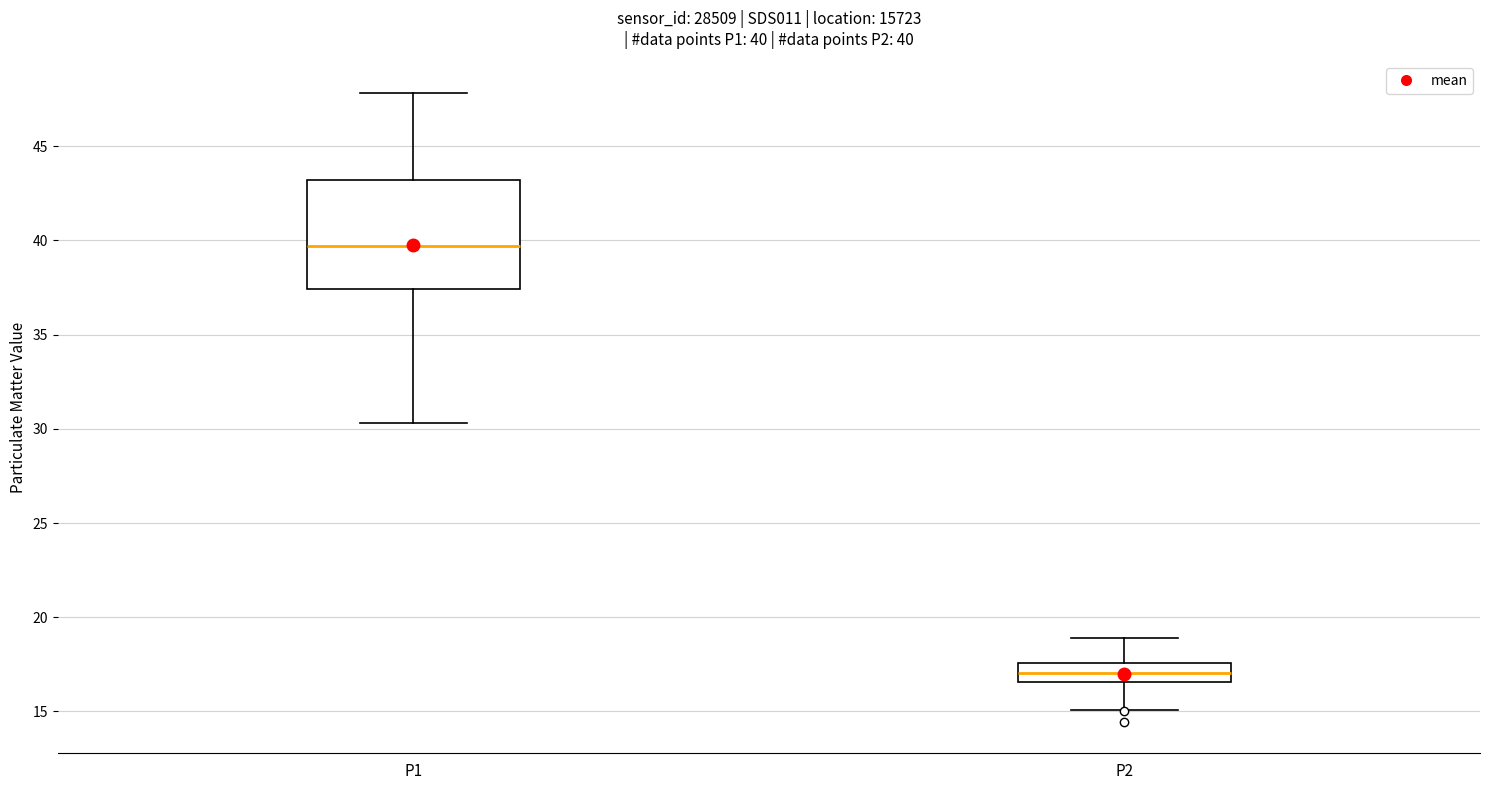

Comparing the boxes themselves (not the whiskers), which one is the tallest?

P1